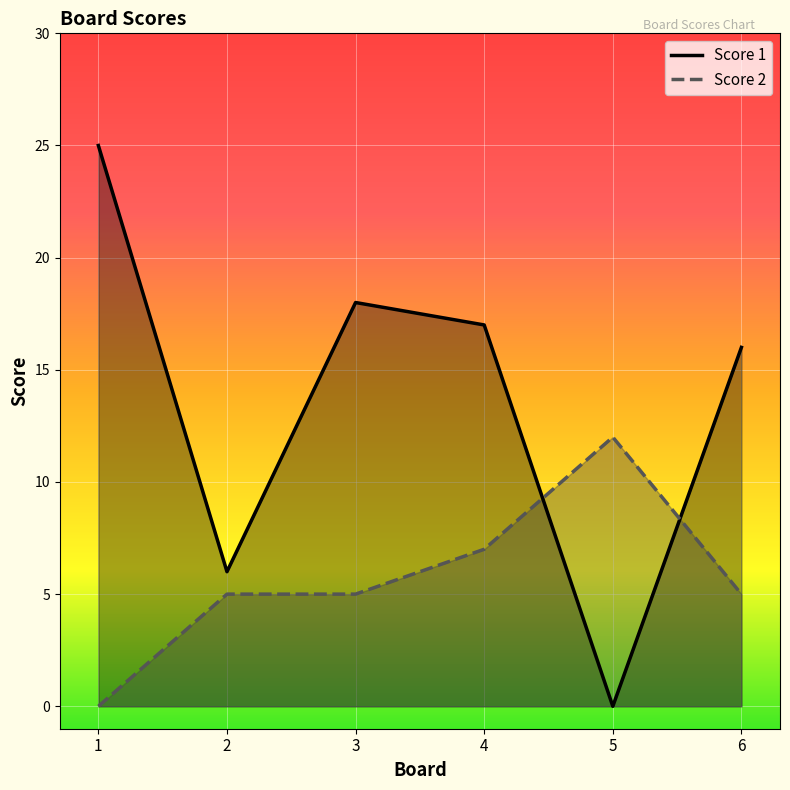

At how many categories does at least one series exceed 17?

2